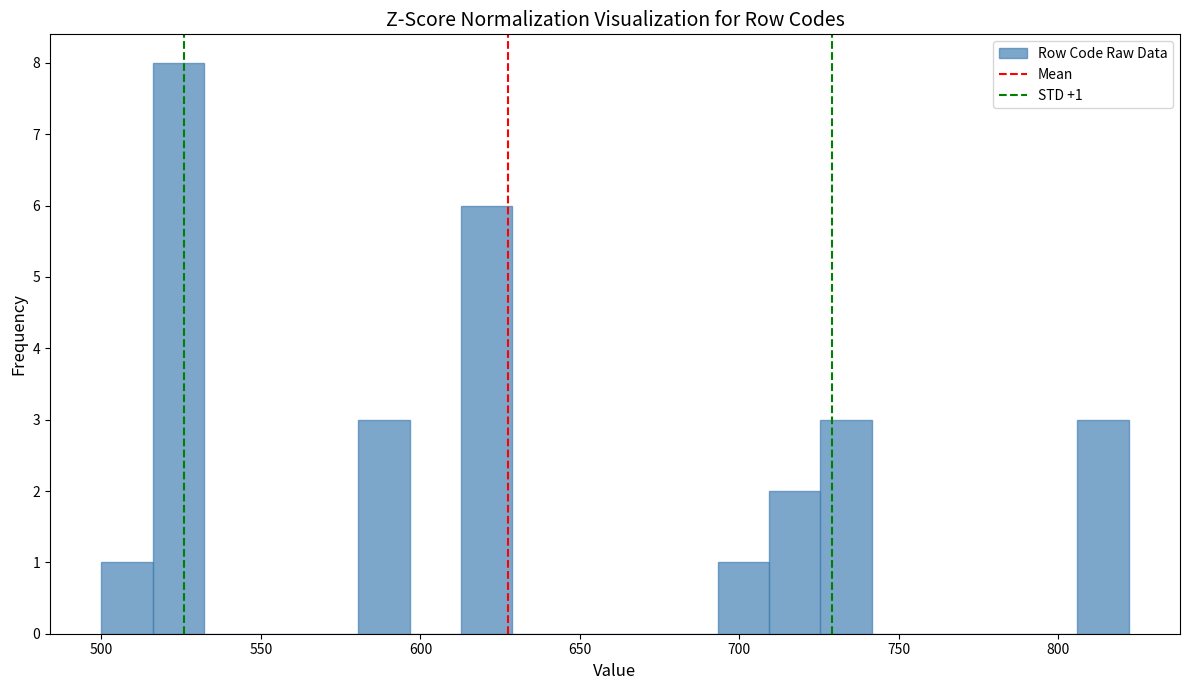

Around what value on the x-axis is the tallest bar? Give the approximate position of its centre, as read against the axis.

525